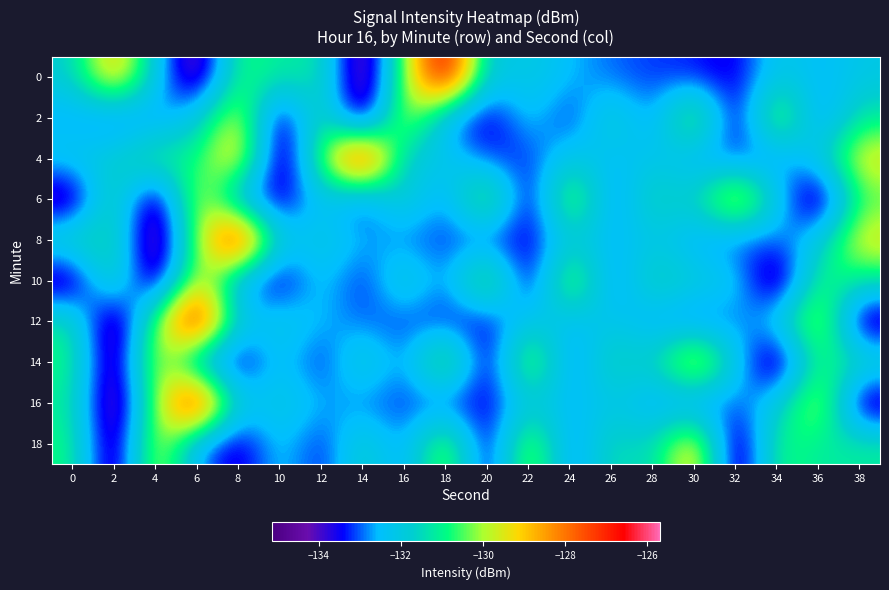

Which category has the highest value across all series?

18